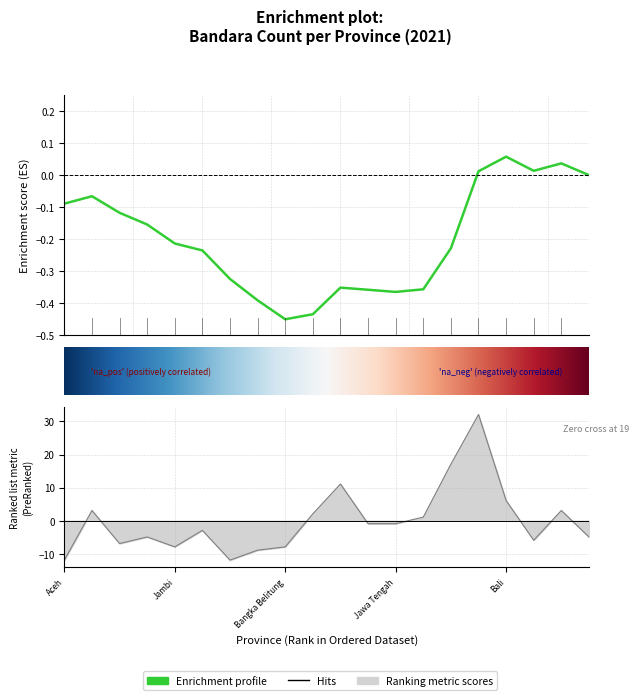

Does the chart display data point markers on the line(s)?

No